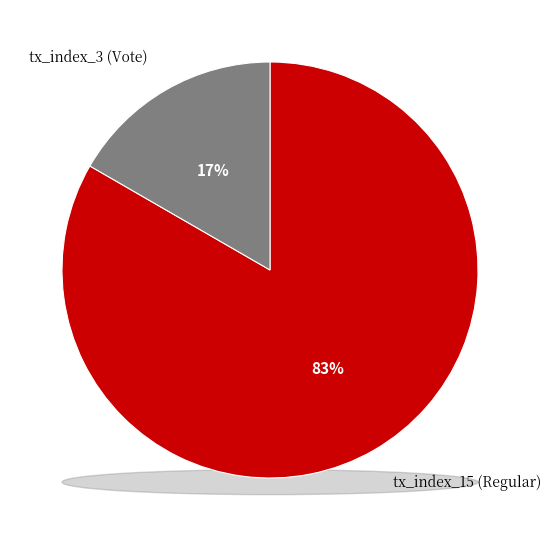

What percentage is the tx_index_15 (Regular) slice, to the nearest percent?

83%